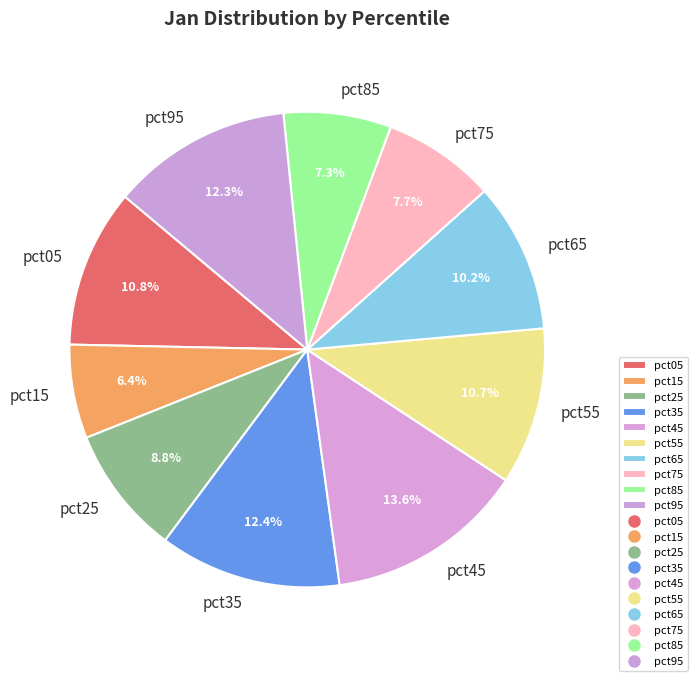

Between pct55 and pct65, which is larger?

pct55